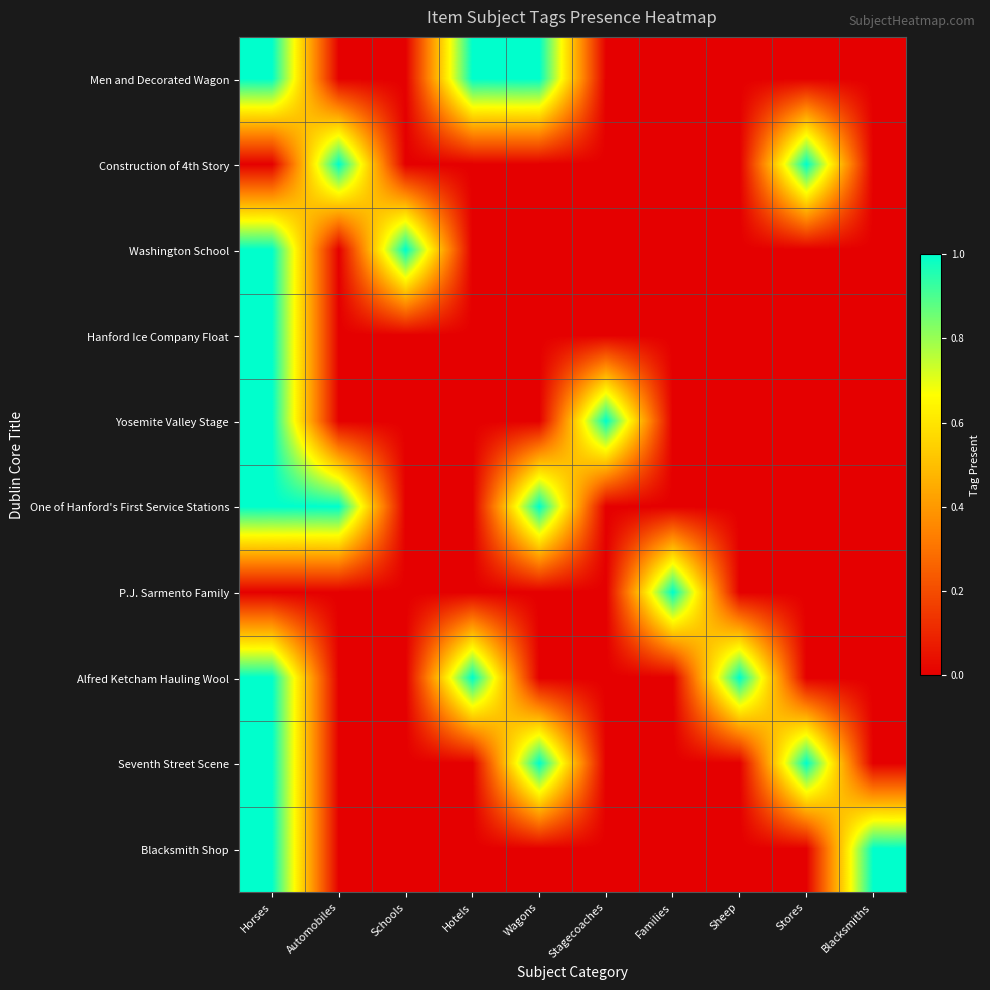

What is the total value across all series at Schools?

1